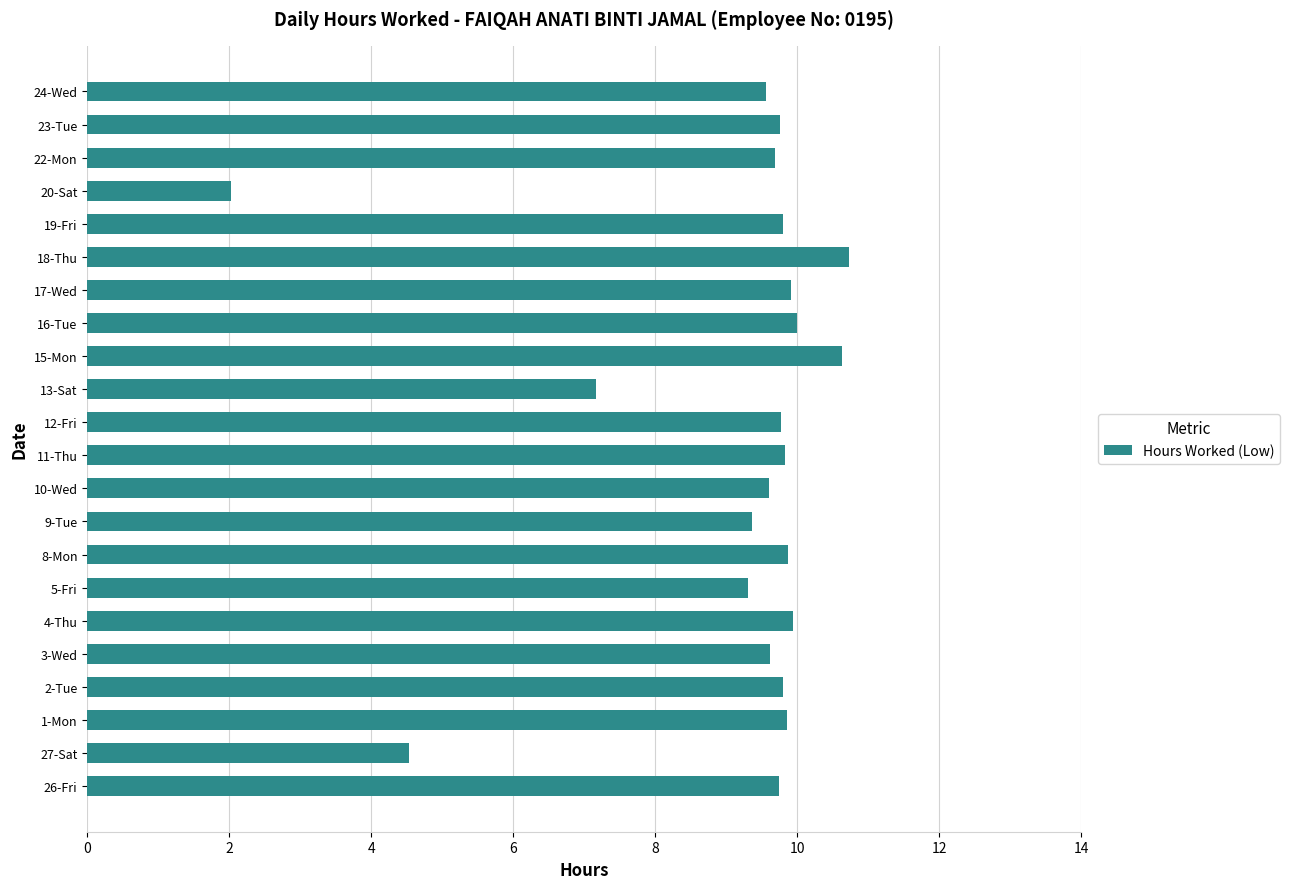

What is the difference between the second highest and minimum values?

8.6